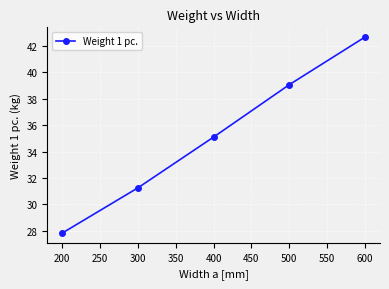

Rank the categories by value from lowest to highest.

200, 300, 400, 500, 600